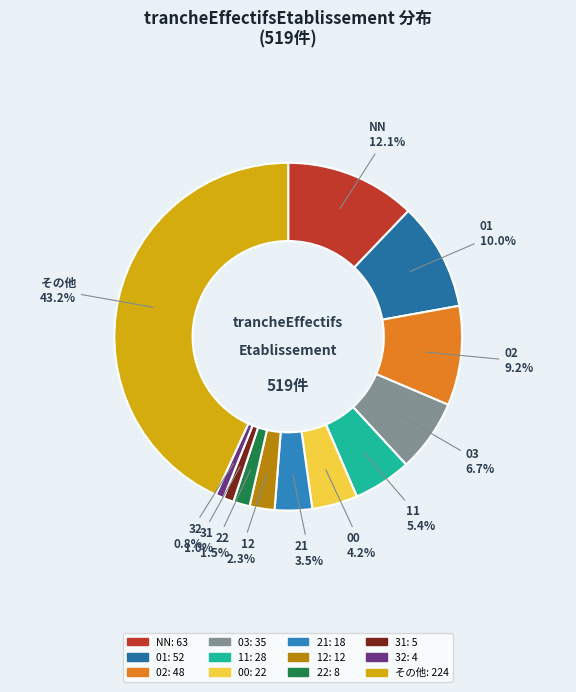

How many segments does this pie chart have?

12